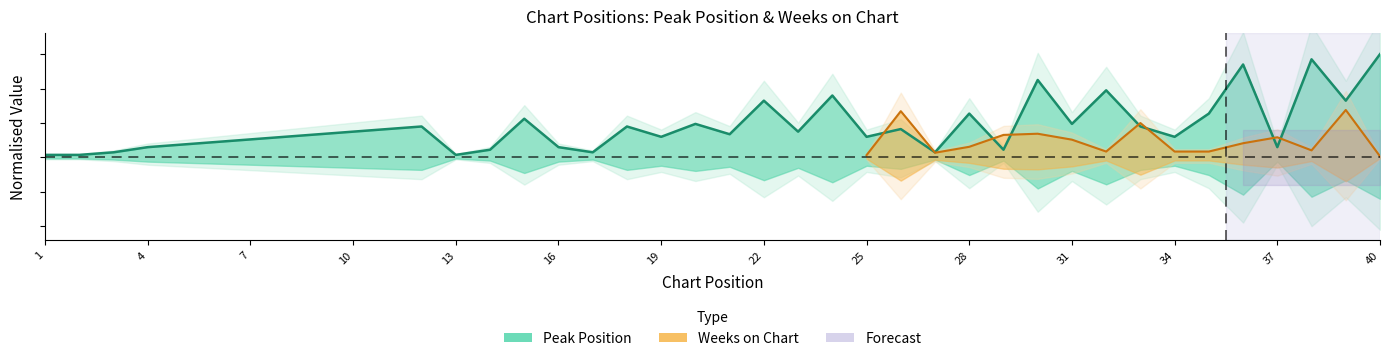

Reading right to left, transcribe all the data shown in this chart.

0.1	0.1	0.1	0.0	0.1	0.1	0.0	0.0	0.1	0.0	0.1	0.0	0.1	0.0	0.0	0.0	0.1	0.0	0.1	0.0	0.0	0.0	0.0	0.0	0.0	0.1	0.0	0.0	0.0	0.0	0.0	0.0	0.0	0.0	0.0	0.0	0.0	0.0	0.0	0.0